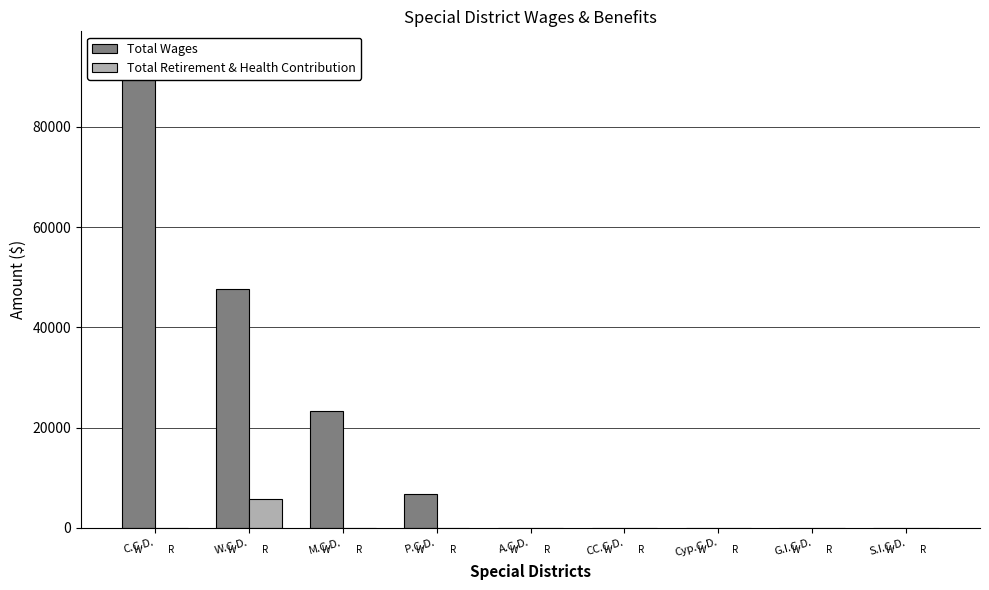

What are all the series names shown in the legend?

Total Wages, Total Retirement & Health Contribution